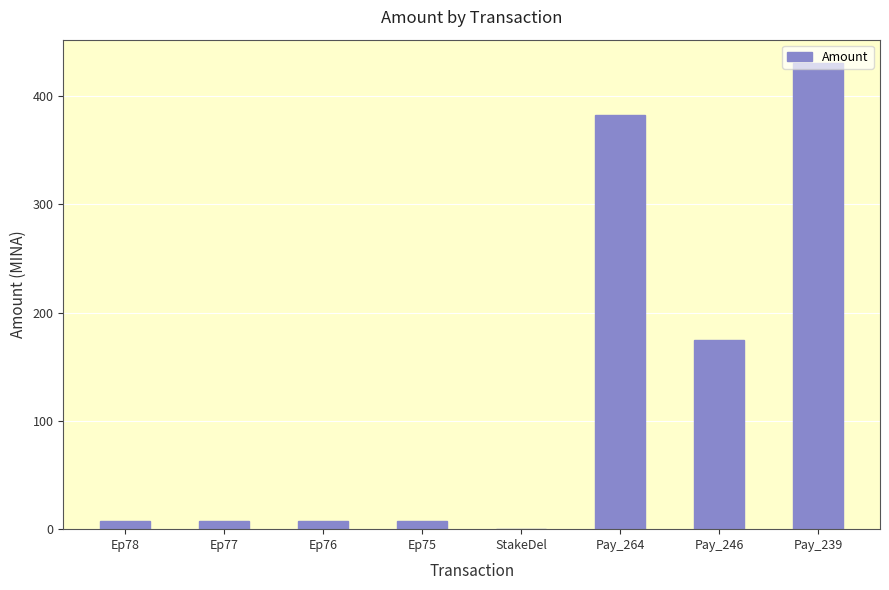

At which label is the value closest to 215?

Pay_246